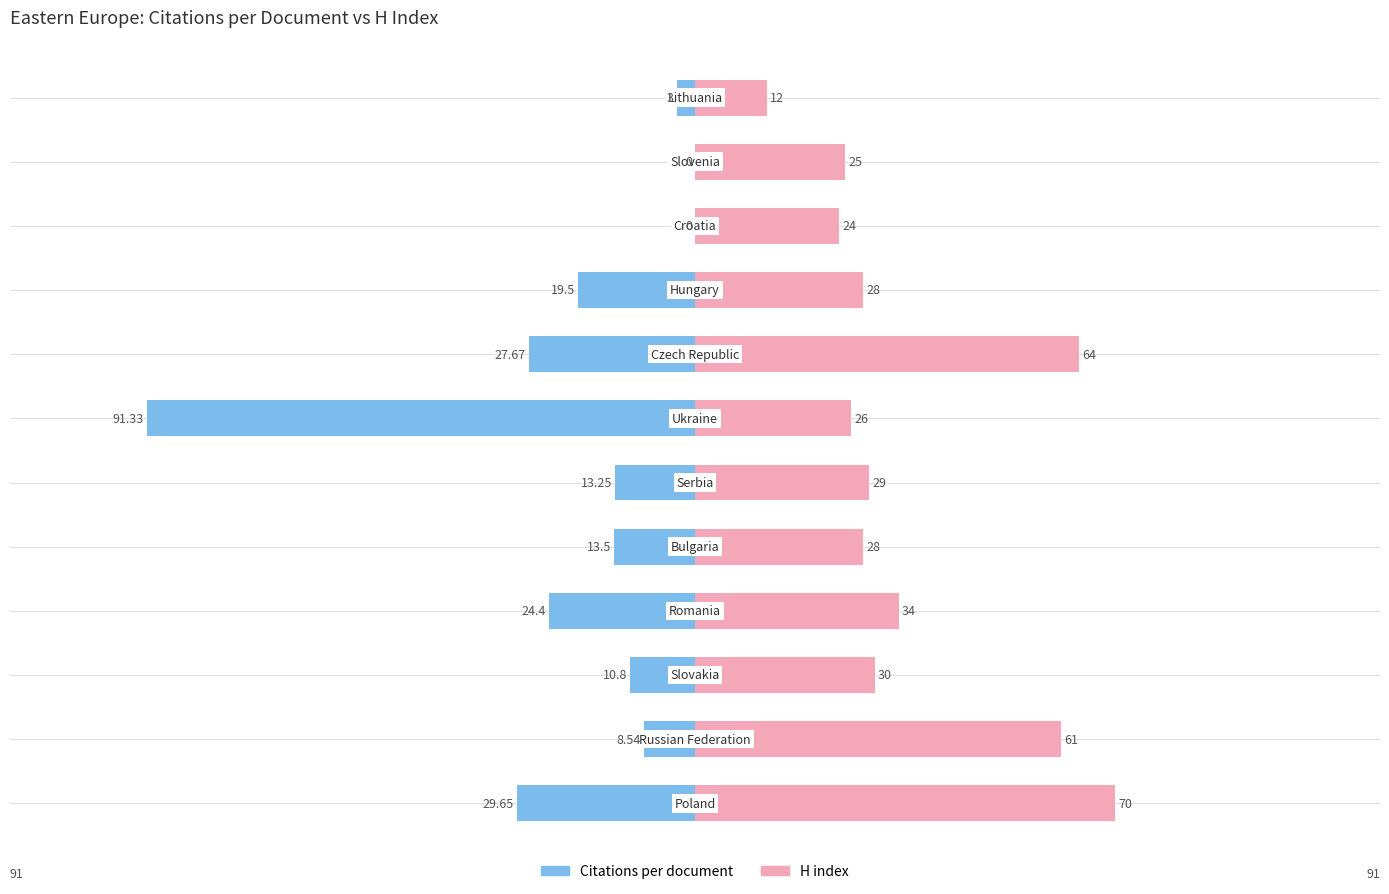

Reading left to right, transcribe all the data shown in this chart.

Citations per document: -29.6	-8.5	-10.8	-24.4	-13.5	-13.2	-91.3	-27.7	-19.5	0.0	0.0	-3.0
H index: 70.0	61.0	30.0	34.0	28.0	29.0	26.0	64.0	28.0	24.0	25.0	12.0